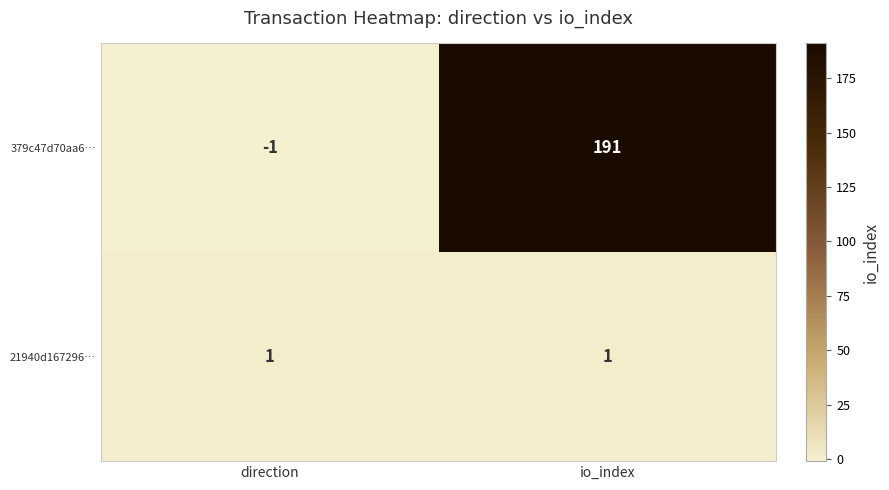

List the series in order of their overall mean, lowest first.

21940d167296…, 379c47d70aa6…